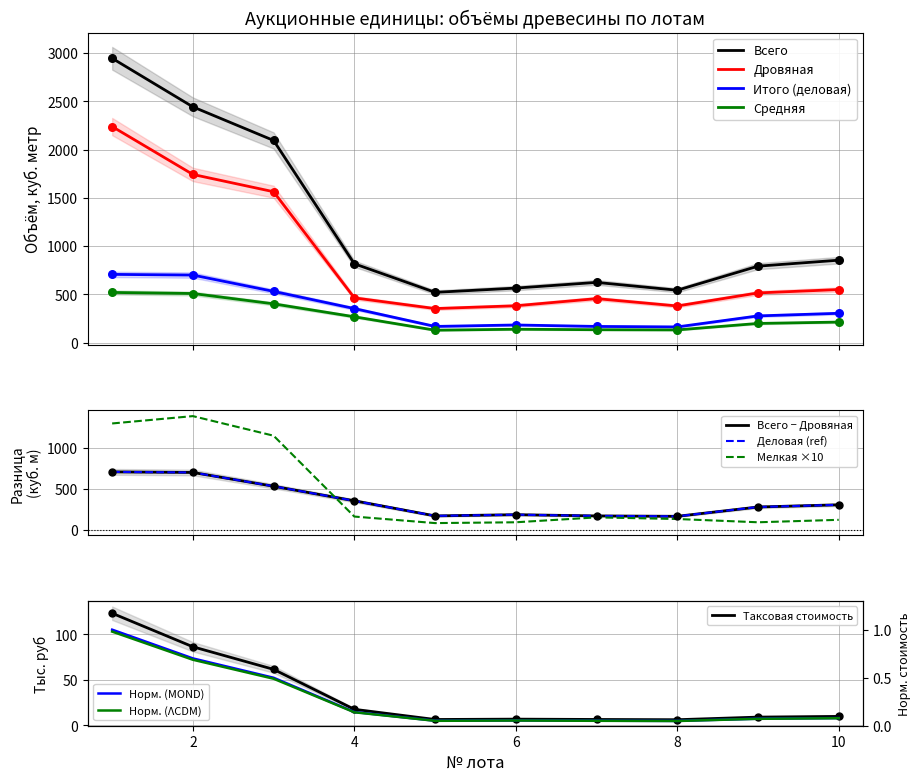

At which category is the sum across all series the highest?

1